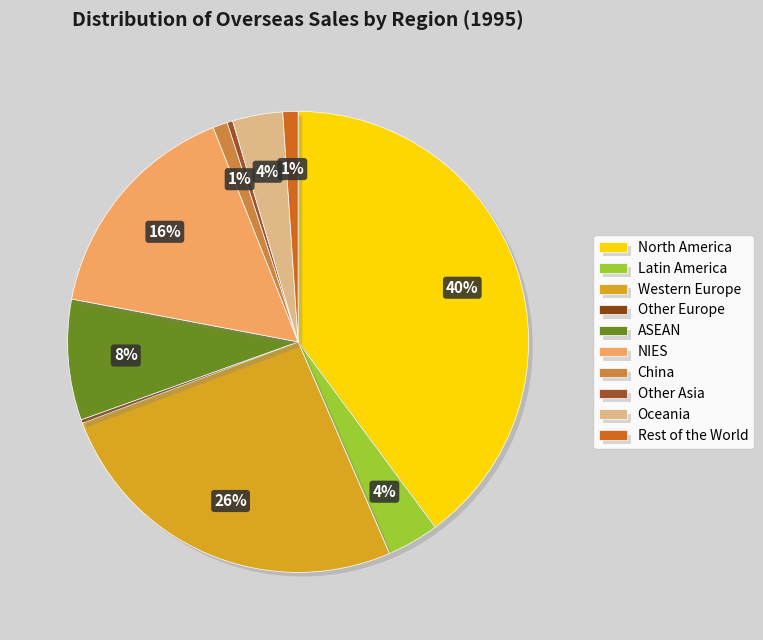

To the nearest percent, what is the combined percentage of China and Oceania?

5%